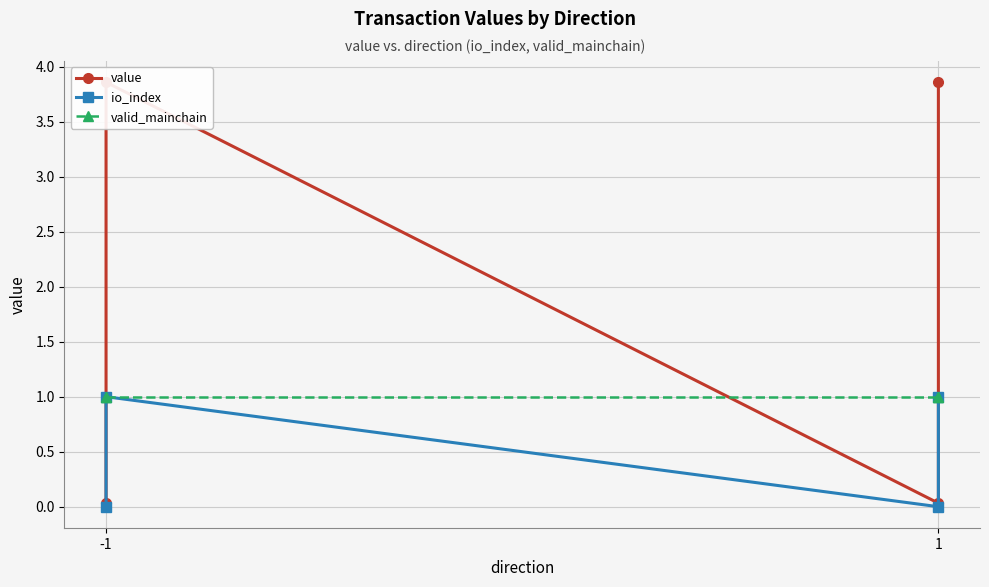

True or false: valid_mainchain and io_index intersect in this chart.

False